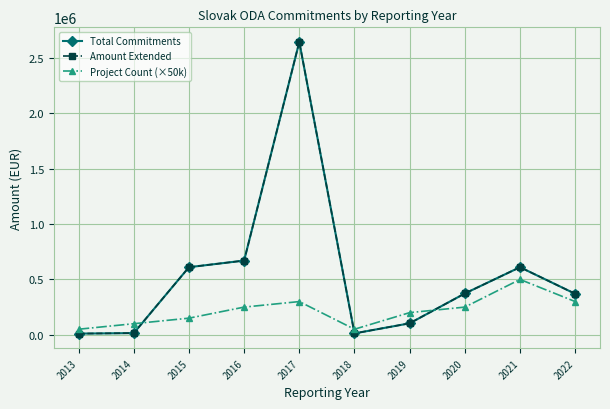

Is this an area chart (filled region under the line)?

No